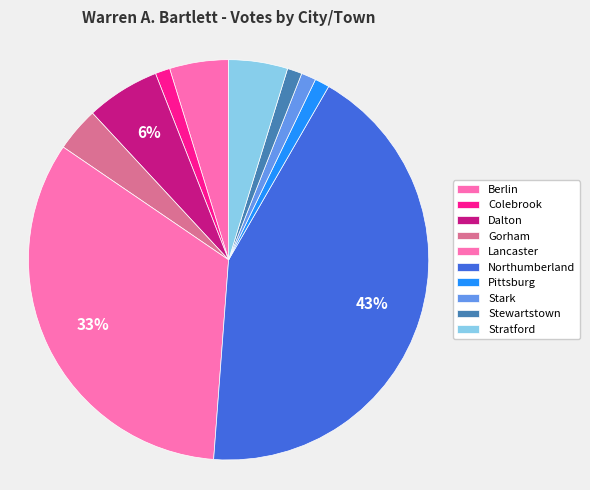

How many slices are in this pie chart?

10